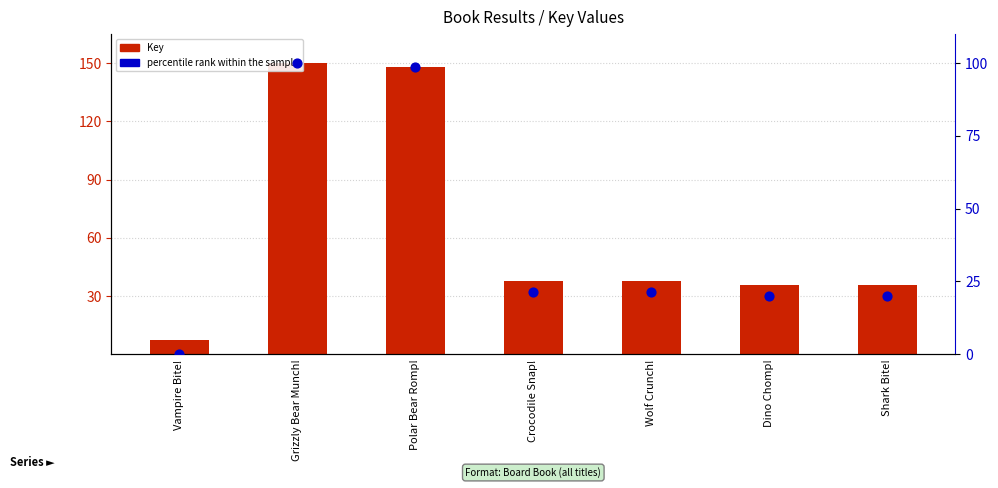

Which series contains the lowest Y value?

percentile rank within the sample